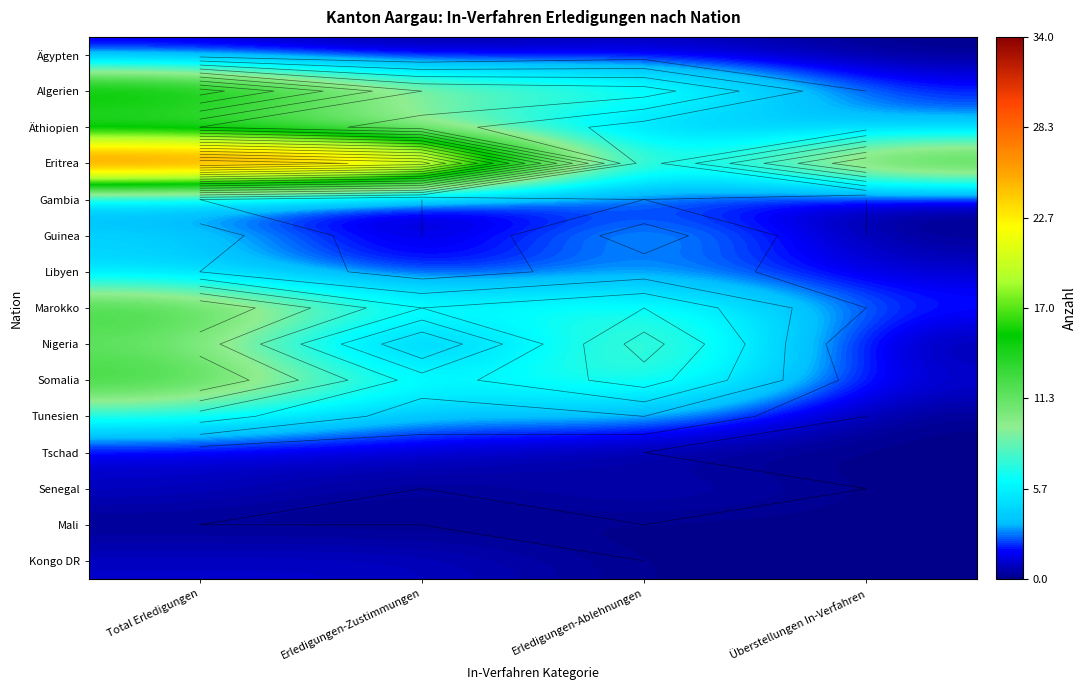

Which has a higher value, Überstellungen In-Verfahren or Erledigungen-Ablehnungen?

Erledigungen-Ablehnungen